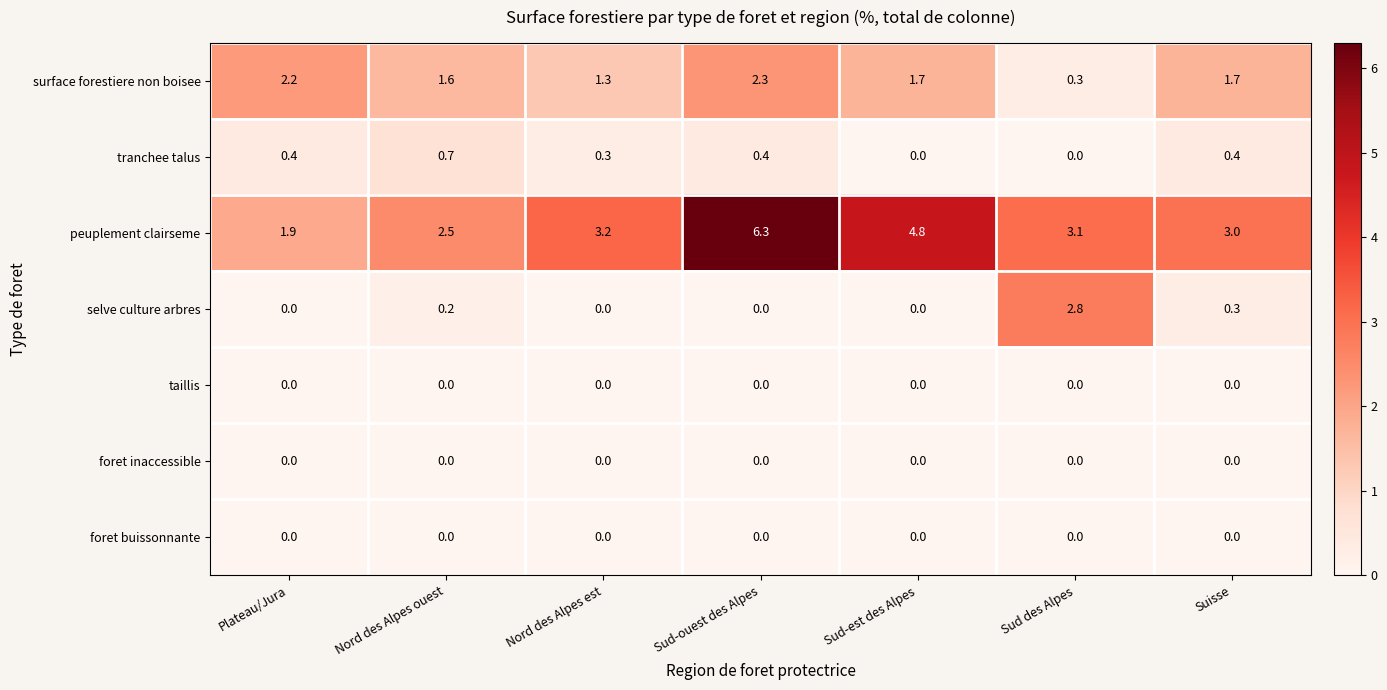

What is the sum of all tranchee talus values?

2.2